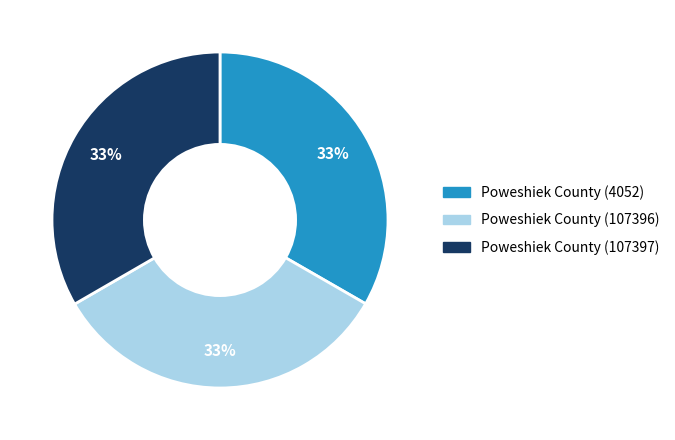

To the nearest percent, what portion does Poweshiek County (4052) represent?

33%